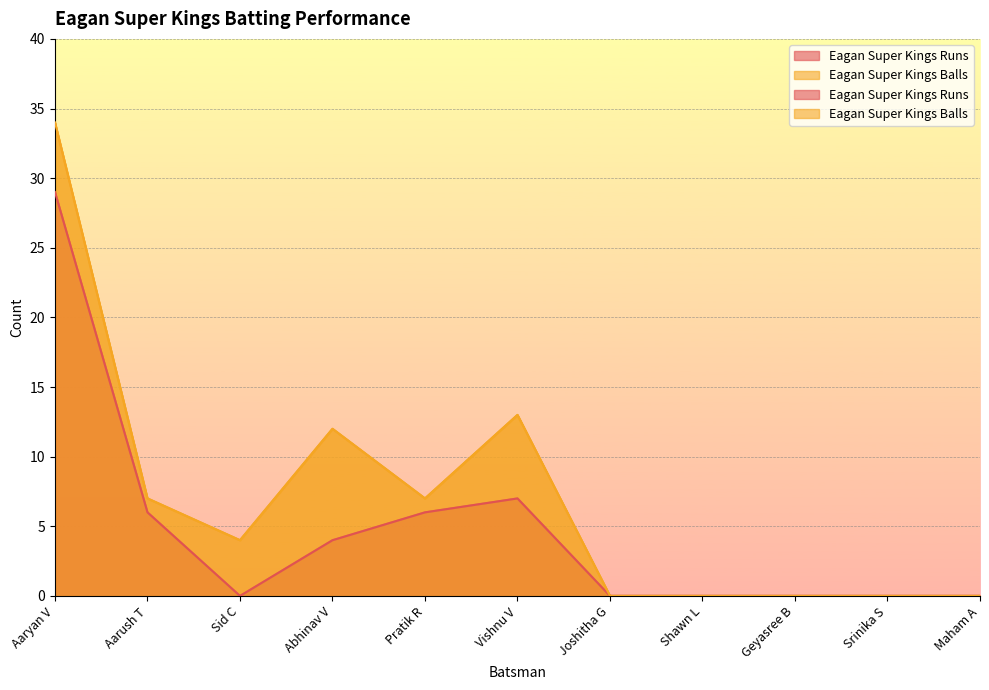

What are all the series names shown in the legend?

Eagan Super Kings Runs, Eagan Super Kings Balls